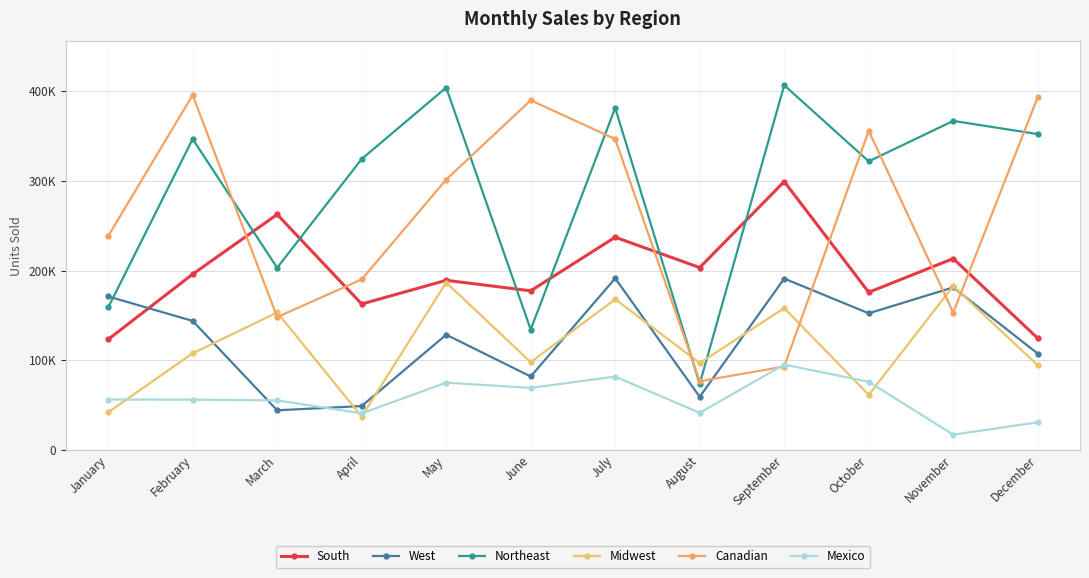

Is it true that West equals 59092 at August?

True